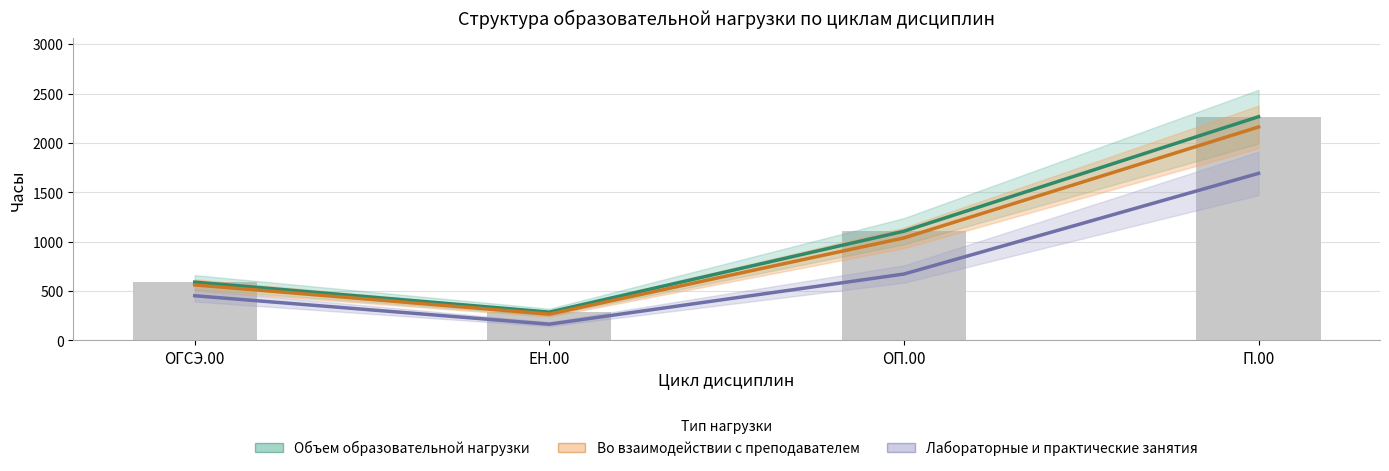

Which has a higher value, ОГСЭ.00 or ЕН.00?

ОГСЭ.00